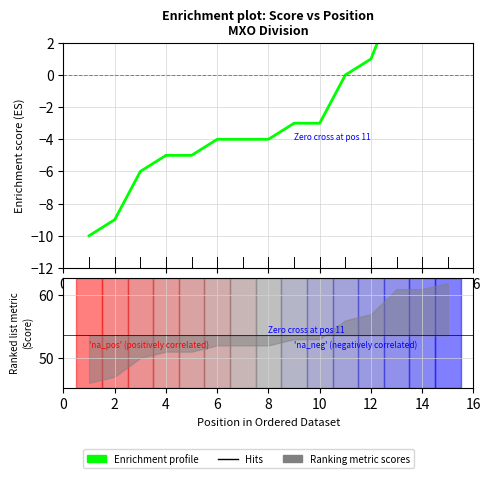

Which category has the highest value across all series?

14